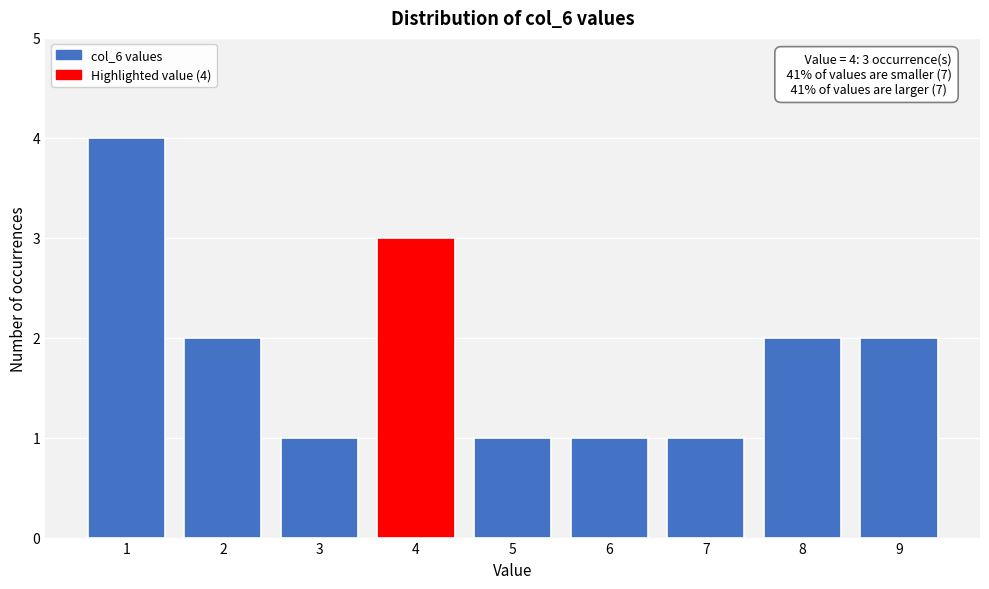

Which range on the x-axis has the tallest bar?

0.5 to 1.5